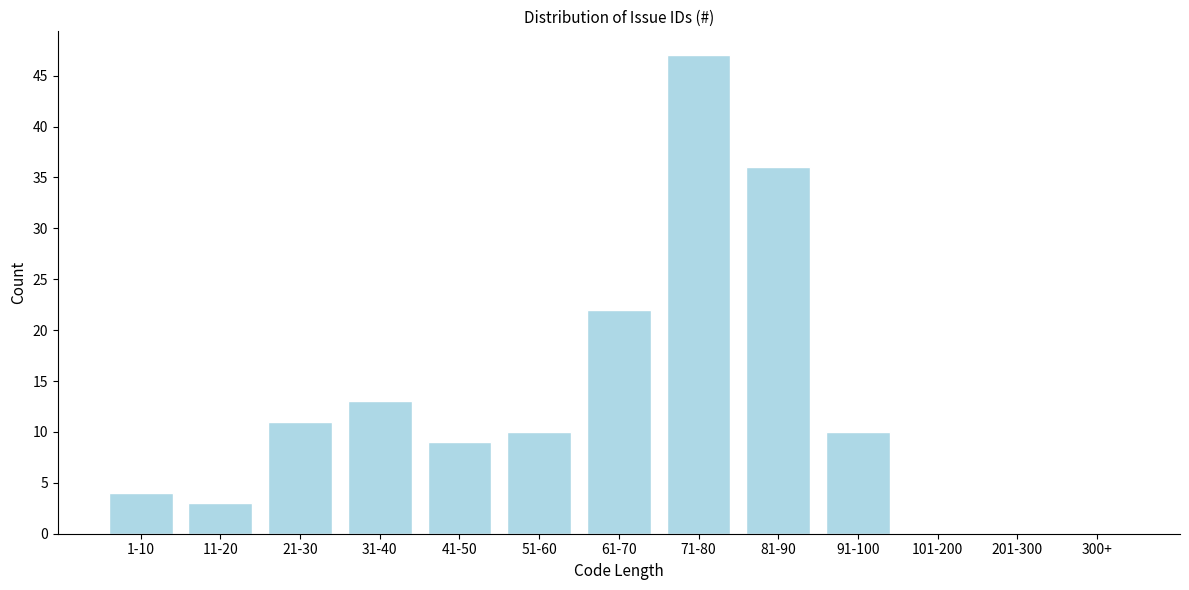

Reading left to right, transcribe all the data shown in this chart.

1-10=4	11-20=3	21-30=11	31-40=13	41-50=9	51-60=10	61-70=22	71-80=47	81-90=36	91-100=10	101-200=0	201-300=0	300+=0